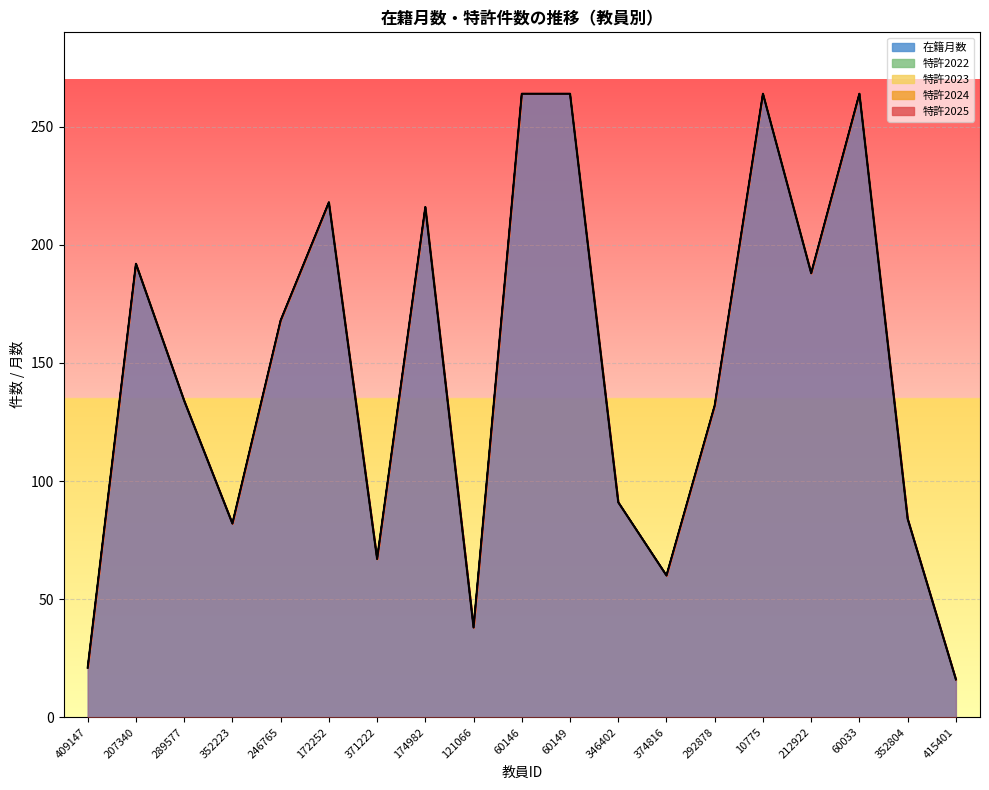

Reading left to right, extract all data points from this chart.

在籍月数: 409147=21	207340=192	289577=134	352223=82	246765=168	172252=218	371222=67	174982=216	121066=38	60146=264	60149=264	346402=91	374816=60	292878=132	10775=264	212922=188	60033=264	352804=84	415401=16
特許2022: 409147=0	207340=0	289577=0	352223=0	246765=0	172252=0	371222=0	174982=0	121066=0	60146=0	60149=0	346402=0	374816=0	292878=0	10775=0	212922=0	60033=0	352804=0	415401=0
特許2023: 409147=0	207340=0	289577=0	352223=0	246765=0	172252=0	371222=0	174982=0	121066=0	60146=0	60149=0	346402=0	374816=0	292878=0	10775=0	212922=0	60033=0	352804=0	415401=0
特許2024: 409147=0	207340=0	289577=0	352223=0	246765=0	172252=0	371222=0	174982=0	121066=0	60146=0	60149=0	346402=0	374816=0	292878=0	10775=0	212922=0	60033=0	352804=0	415401=0
特許2025: 409147=0	207340=0	289577=0	352223=0	246765=0	172252=0	371222=0	174982=0	121066=0	60146=0	60149=0	346402=0	374816=0	292878=0	10775=0	212922=0	60033=0	352804=0	415401=0